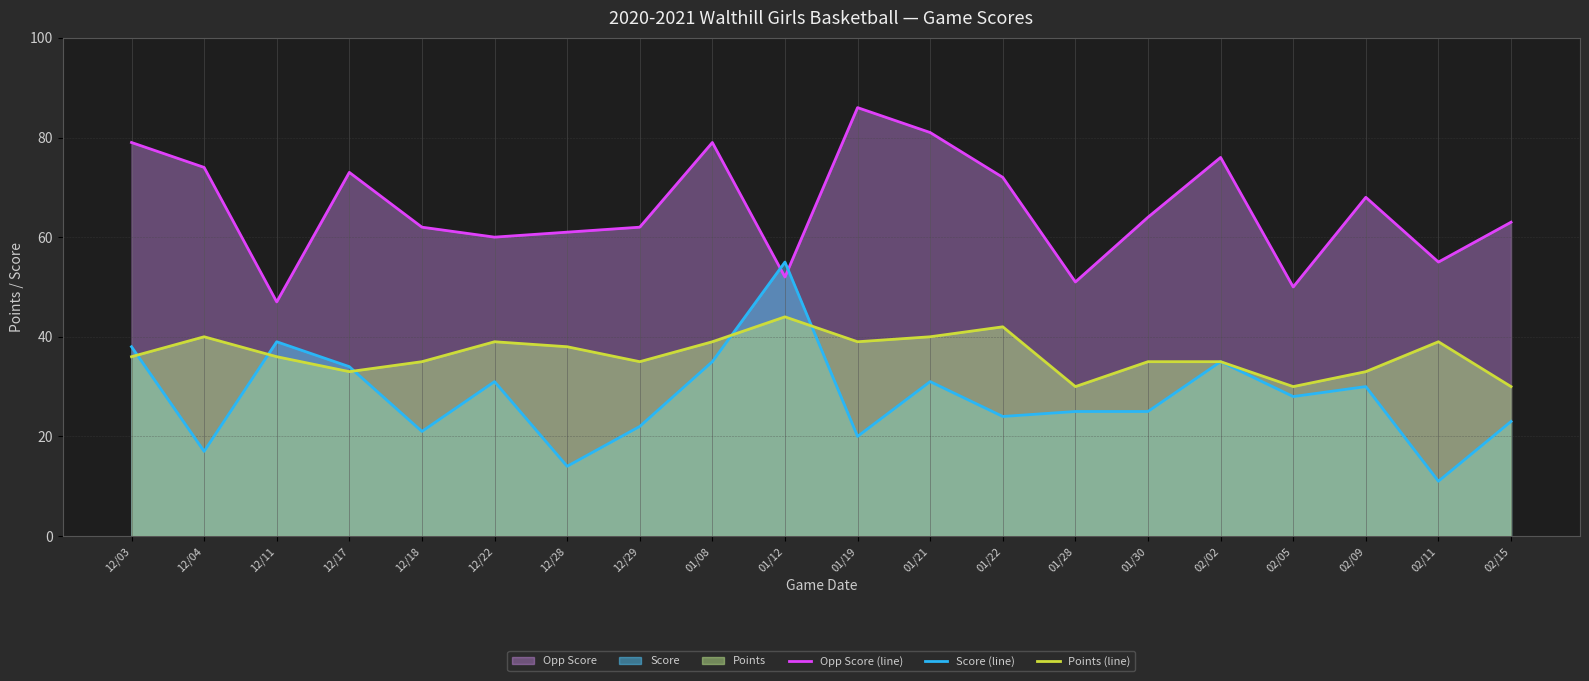

What is the approximate value of Points (line) at 12/17, to the nearest 10?

30